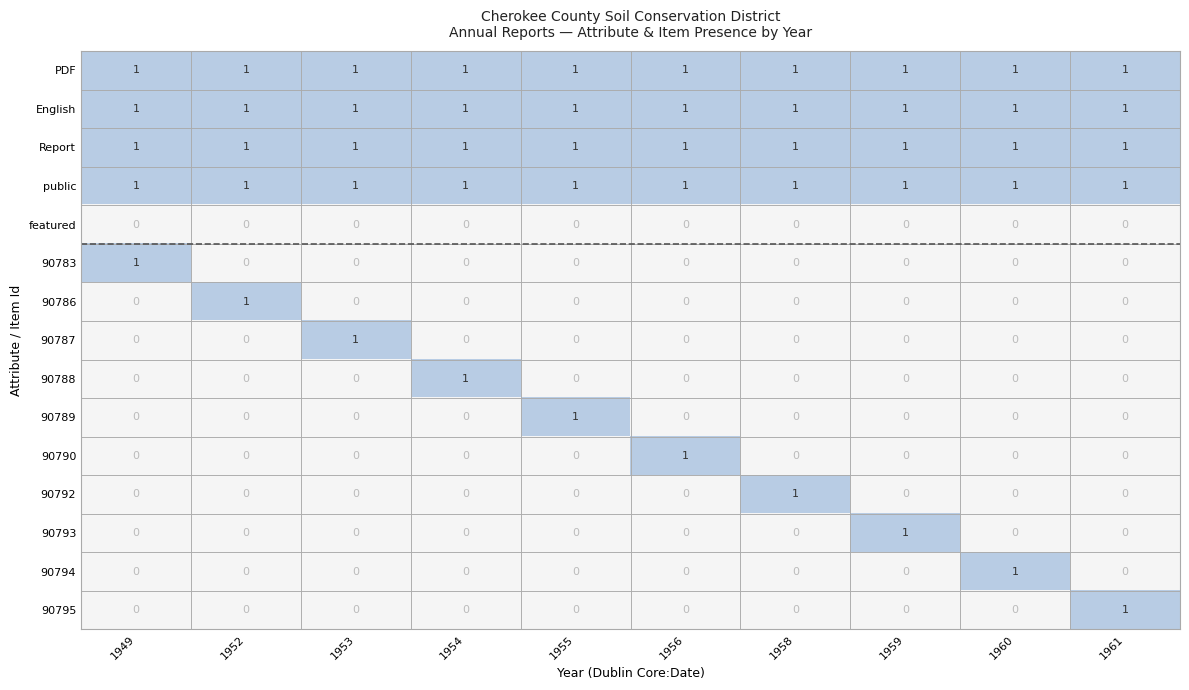

What is the total value across all series at 1953?

5